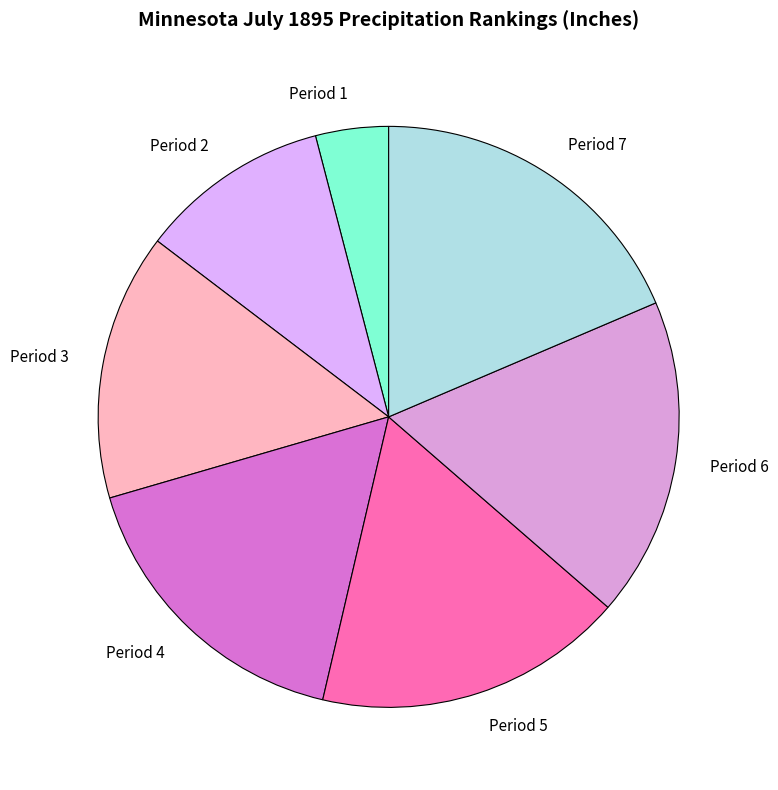

Which slice is the largest?

Period 7